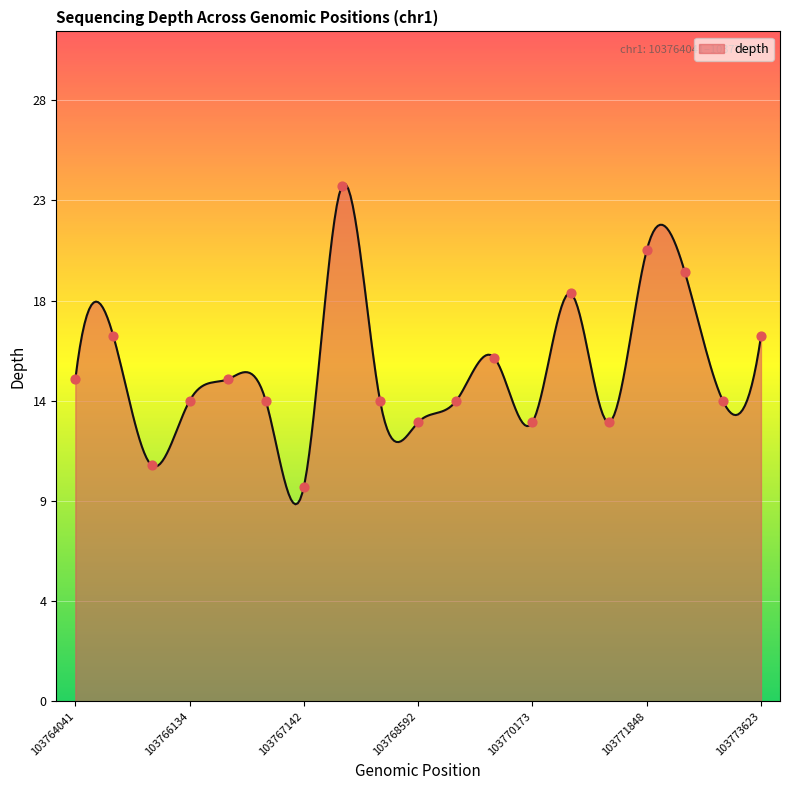

What is the change in value from 103764316 to 103766134?

-3